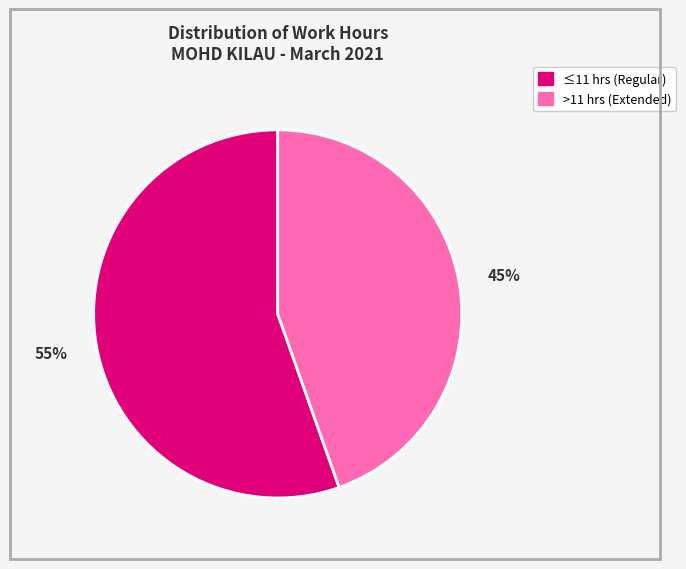

To the nearest percent, what is the average slice percentage?

50%